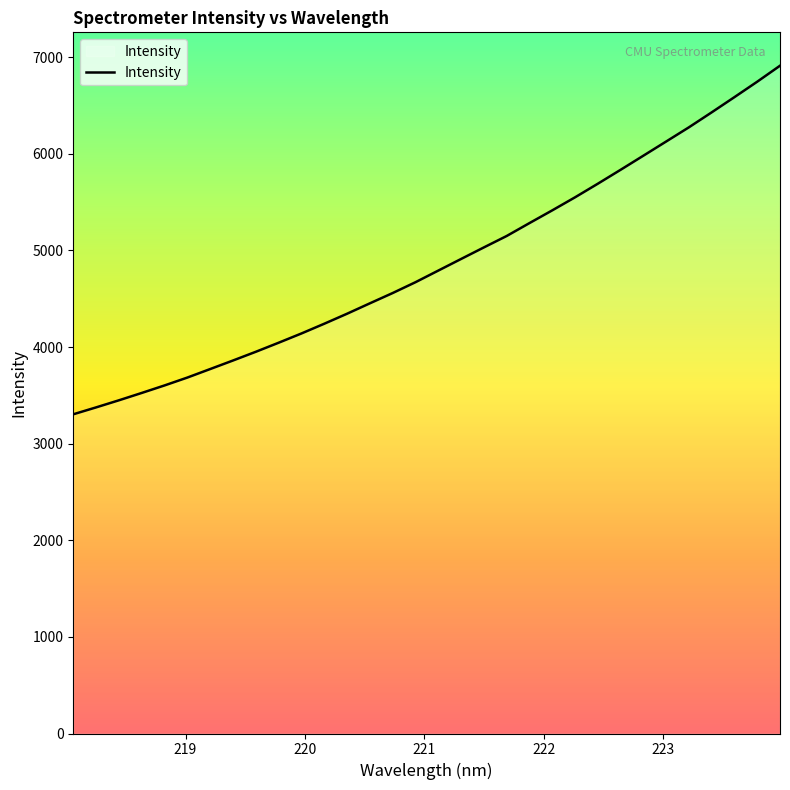

What is the sum of all values?

155688.0